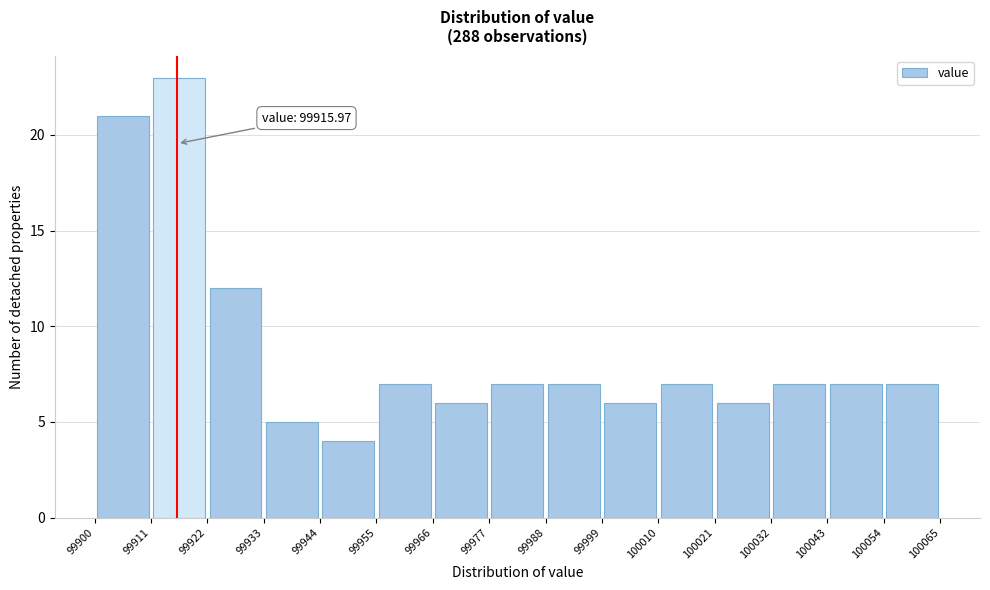

Over which range of the x-axis is the bar tallest?

99911 to 99922